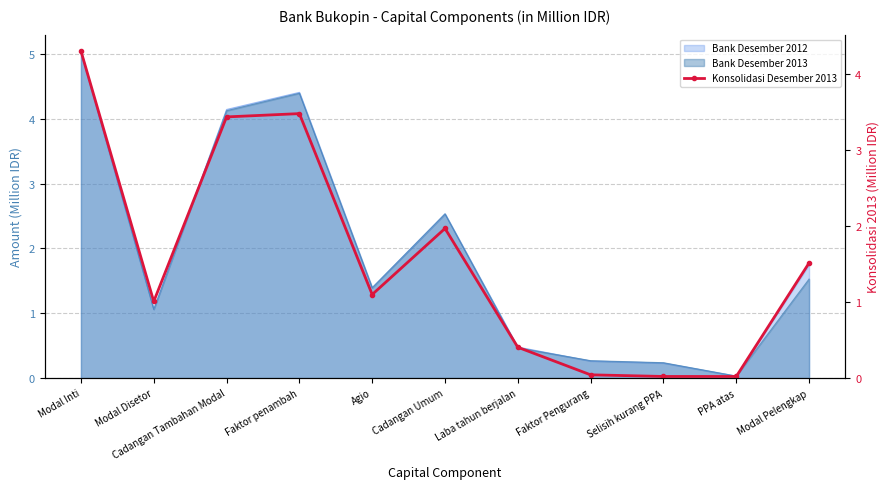

True or false: the data shows 0.0 at Selisih kurang PPA.

True